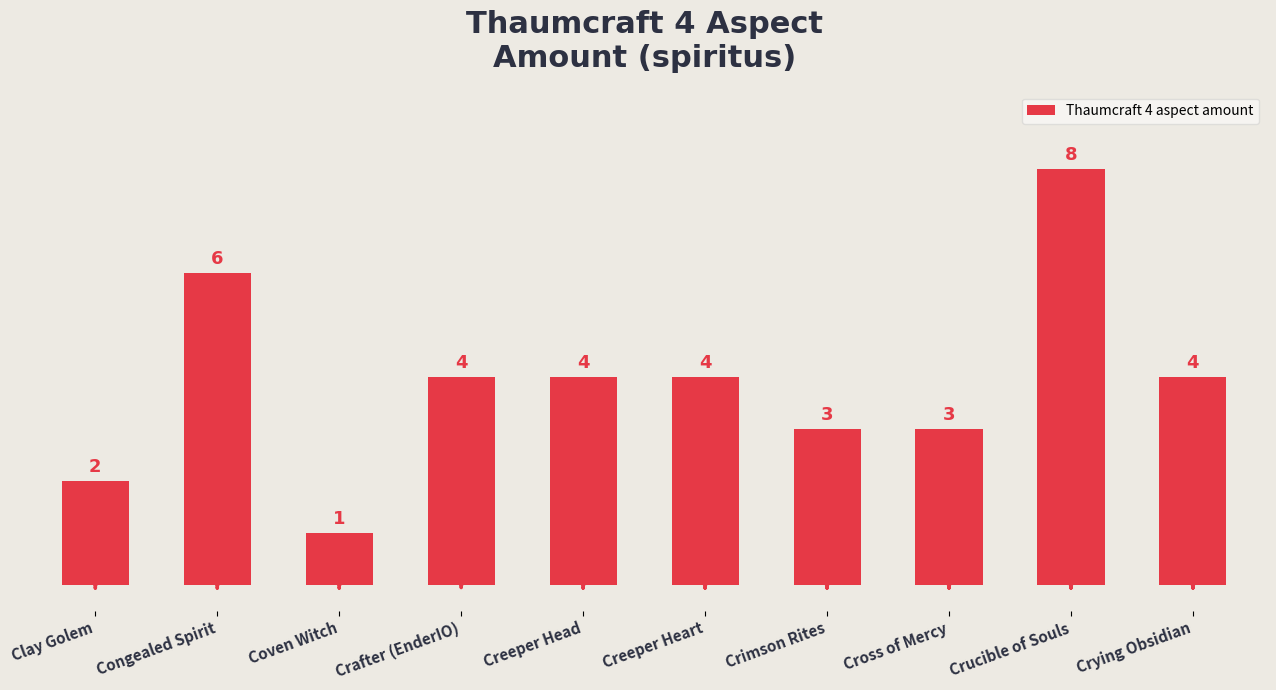

What position from the right is Coven Witch?

8